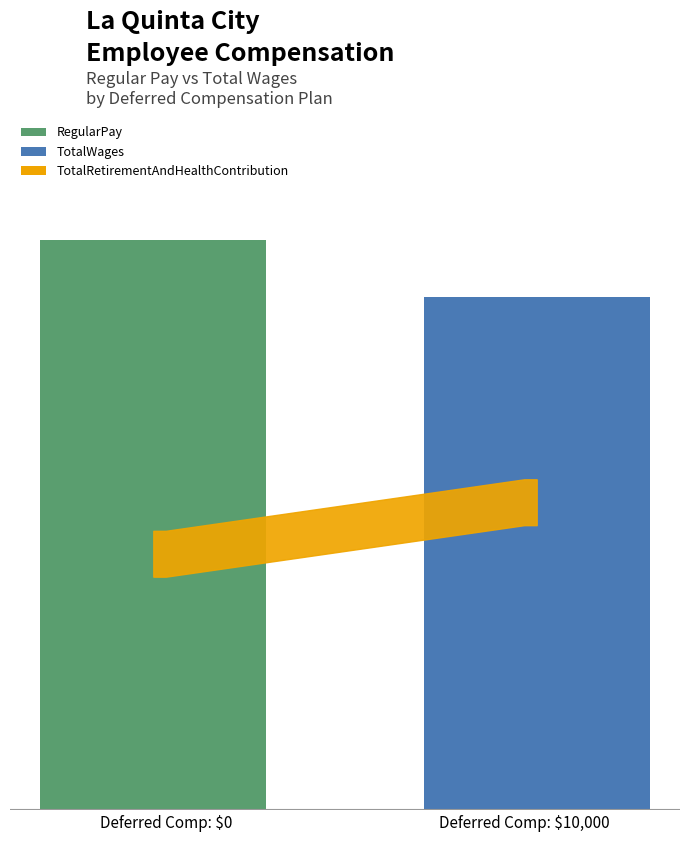

Are the bars grouped side by side (vs. stacked)?

Yes